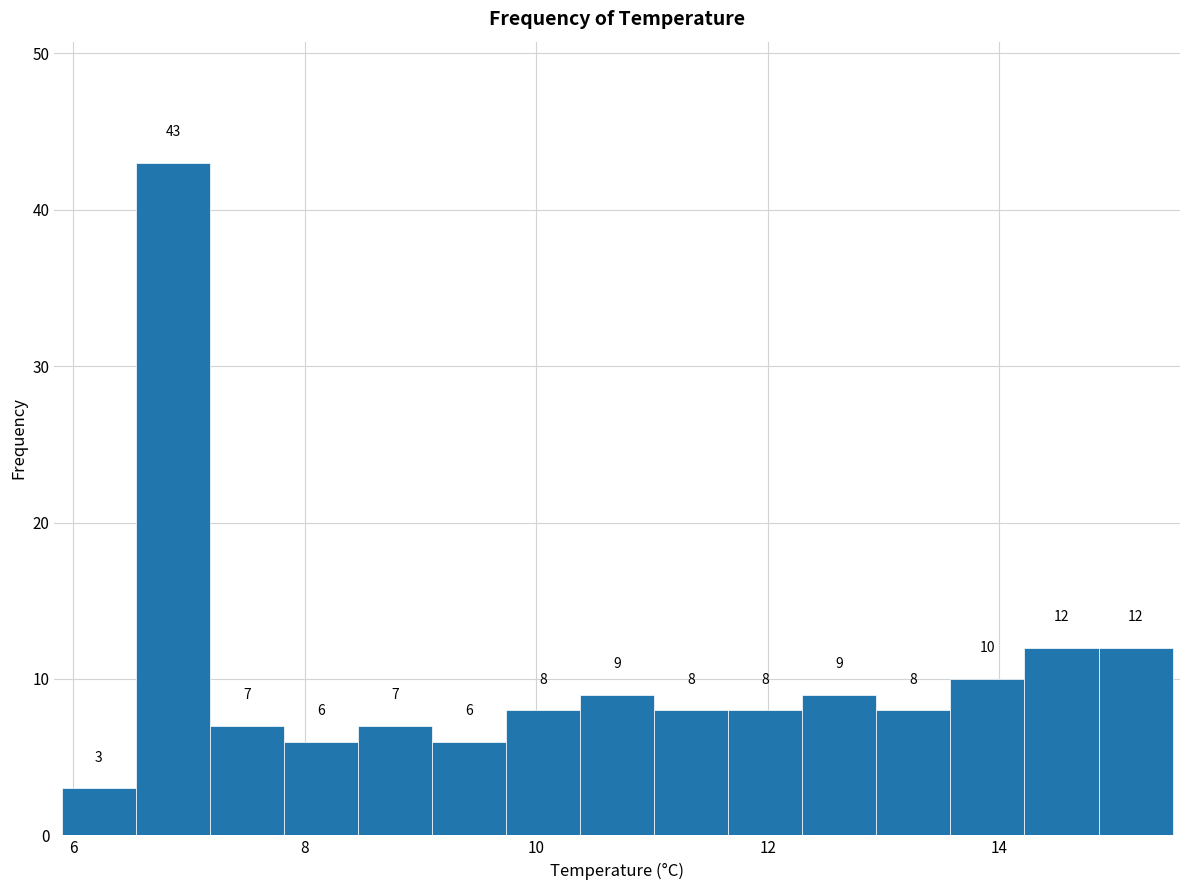

Read against the x-axis, roughly where is the centre of the tallest bar?

6.8